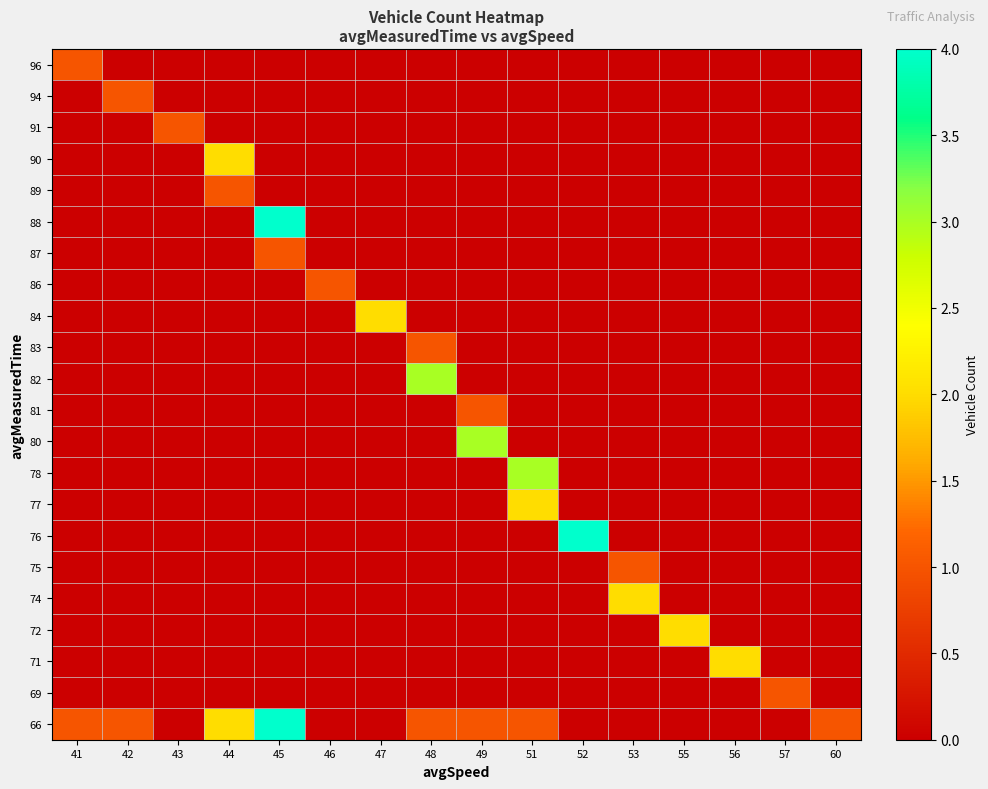

Rank the series at 57 from lowest to highest value.

66, 71, 72, 74, 75, 76, 77, 78, 80, 81, 82, 83, 84, 86, 87, 88, 89, 90, 91, 94, 96, 69